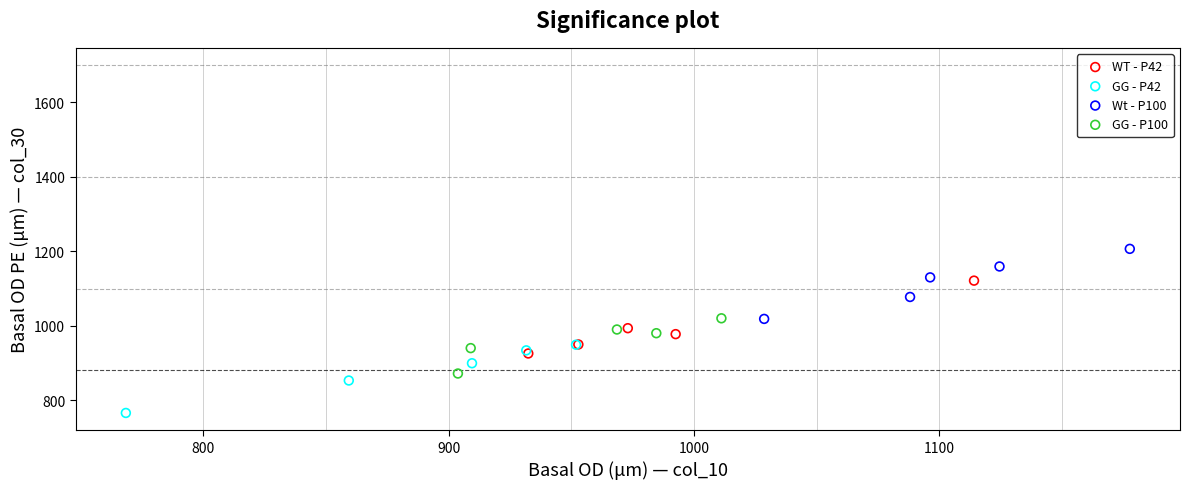

Which series contains the lowest Y value?

GG - P42